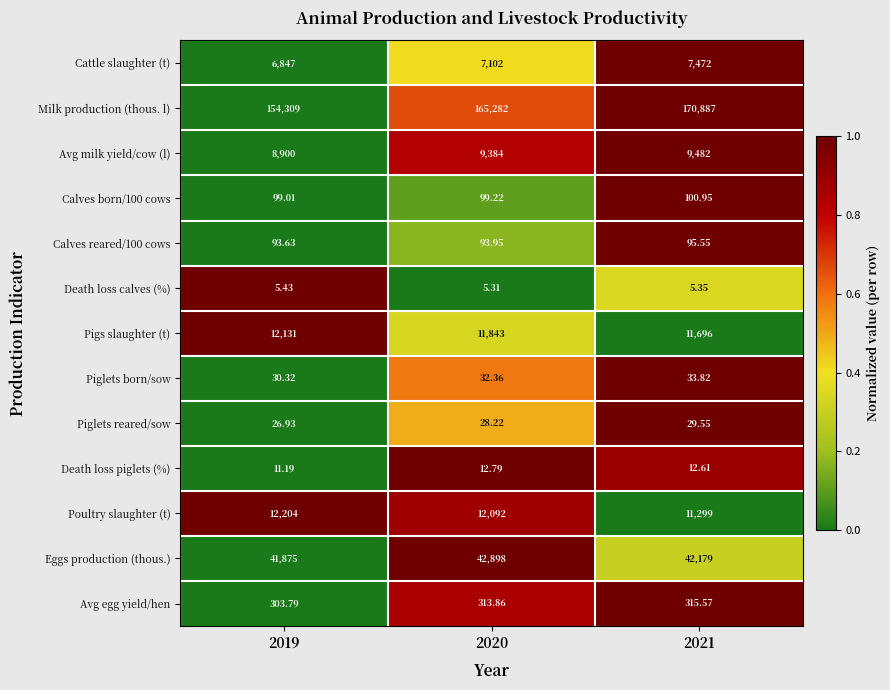

At which category is the sum across all series the highest?

2021